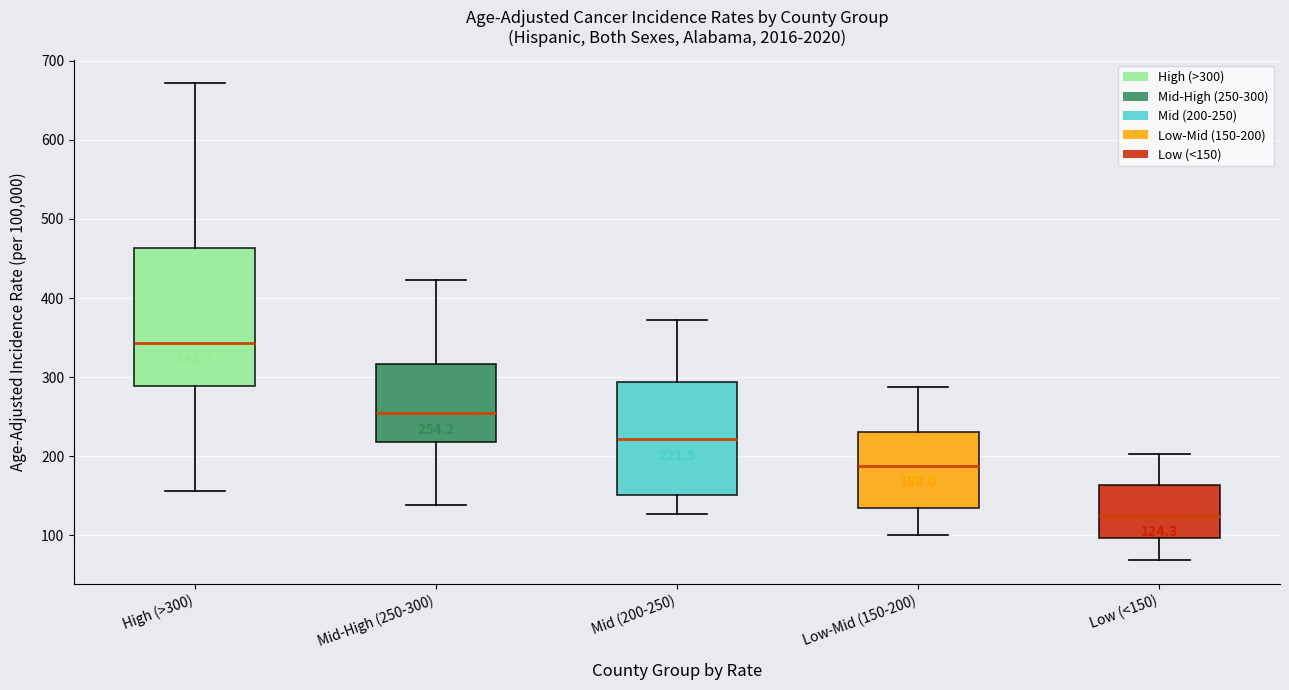

Which box's median line is the lowest?

Low (<150)